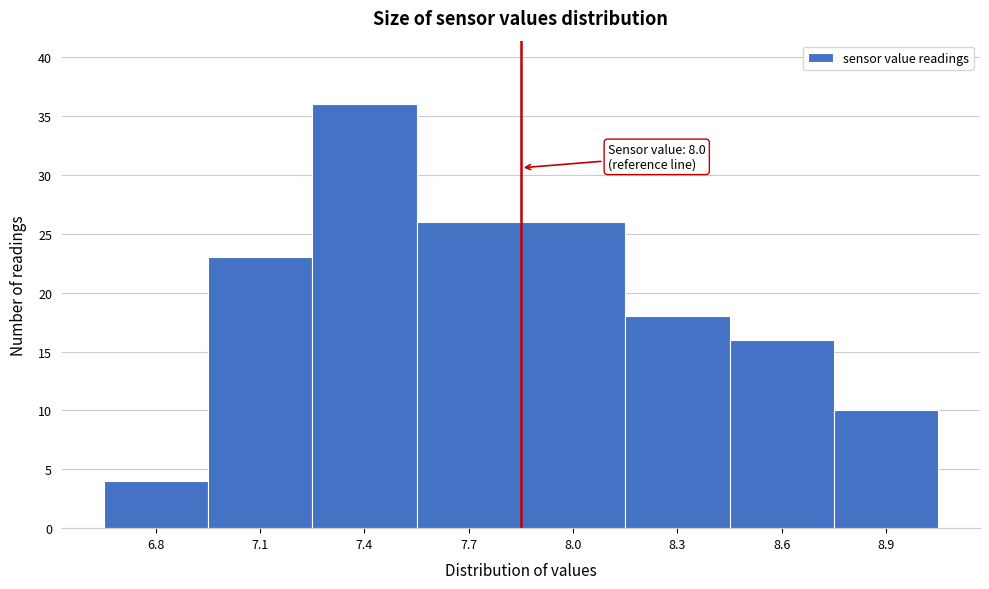

Reading left to right, list all the values displayed in this chart.

4	23	36	26	26	18	16	10